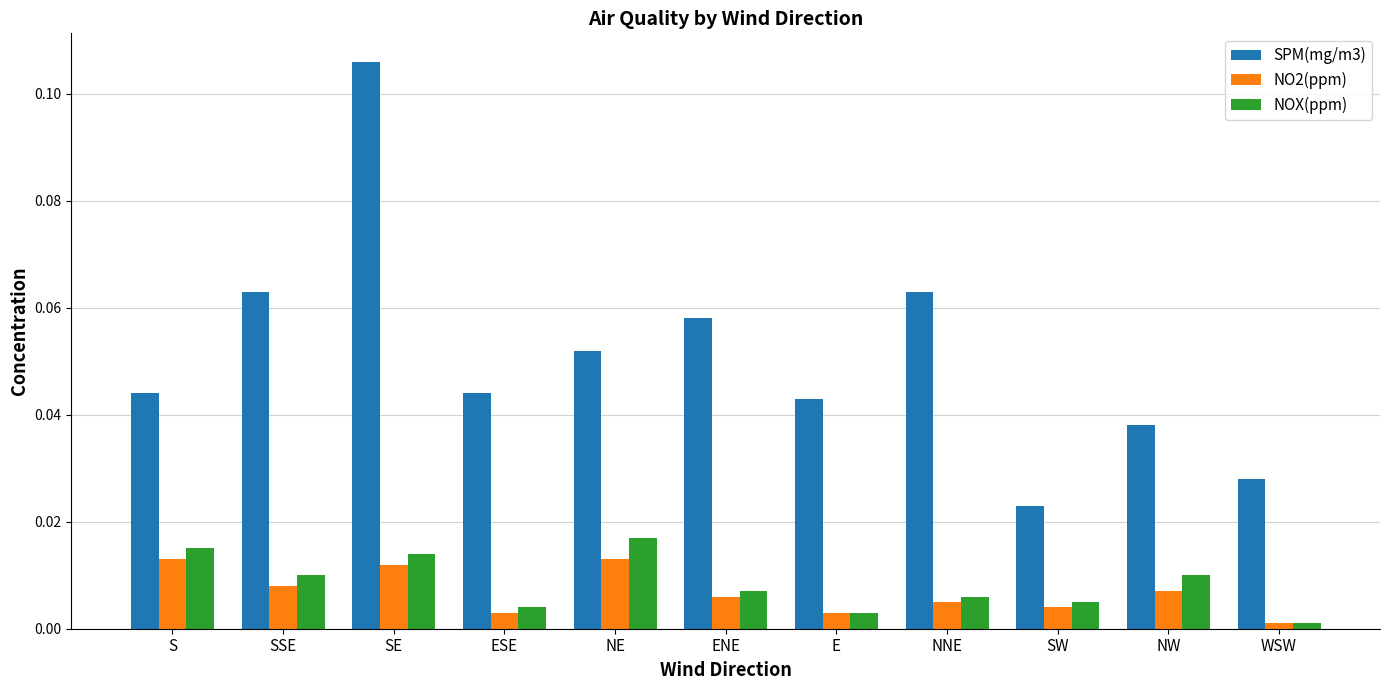

What position from the left is WSW?

11